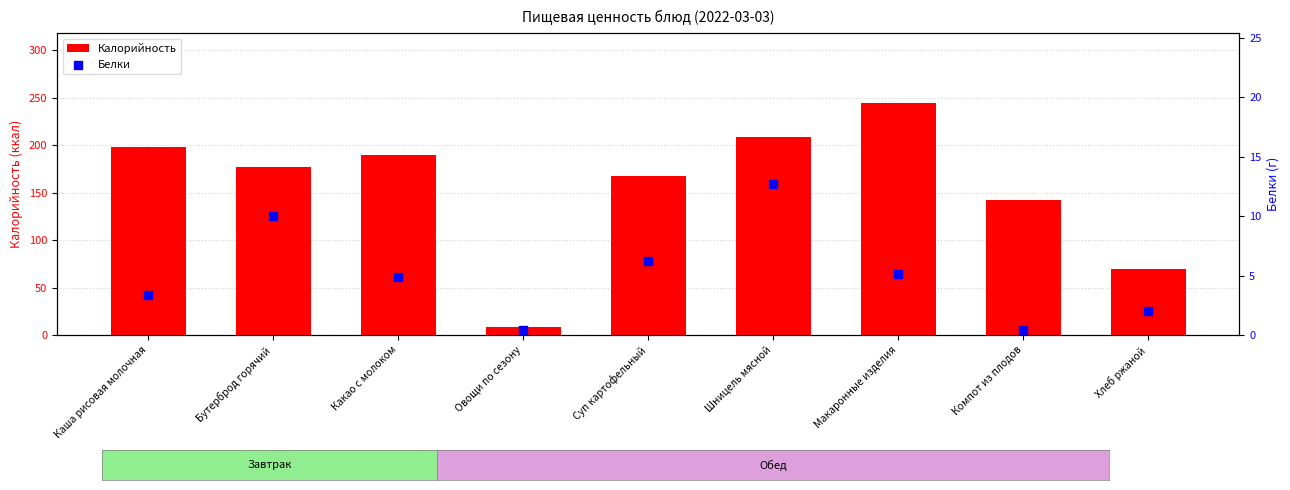

Is the value of Калорийность at Шницель мясной greater than the value of Белки at Овощи по сезону?

Yes